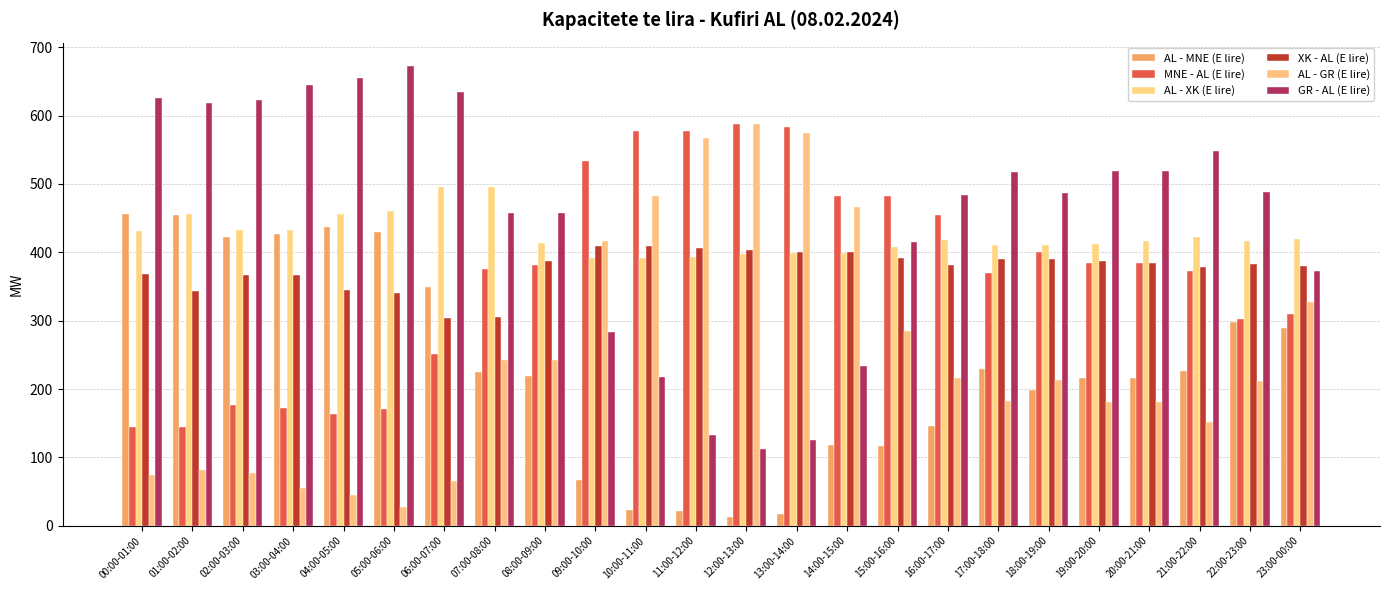

Reading left to right, what are all the values shown in this chart?

AL - MNE (E lire): 456.0	455.0	423.0	427.0	437.0	429.0	349.0	225.0	219.0	67.0	23.0	22.0	13.0	17.0	118.0	117.0	146.0	230.0	199.0	216.0	216.0	227.0	298.0	290.0
MNE - AL (E lire): 144.0	145.0	177.0	173.0	163.0	171.0	251.0	375.0	381.0	533.0	577.0	578.0	587.0	583.0	482.0	483.0	454.0	370.0	401.0	384.0	384.0	373.0	302.0	310.0
AL - XK (E lire): 431.0	456.0	433.0	433.0	455.5	460.0	495.4	494.8	413.0	391.0	391.0	393.0	397.0	399.0	399.0	408.0	418.0	410.0	410.0	412.0	416.0	422.0	417.0	420.0
XK - AL (E lire): 369.0	344.0	367.0	367.0	344.5	340.0	304.6	305.2	387.0	409.0	409.0	407.0	403.0	401.0	401.0	392.0	382.0	390.0	390.0	388.0	384.0	378.0	383.0	380.0
AL - GR (E lire): 75.0	82.0	77.0	55.0	45.0	27.0	65.0	243.0	243.0	416.0	483.0	567.0	587.0	575.0	466.0	285.0	216.0	182.0	213.0	181.0	181.0	152.0	212.0	327.0
GR - AL (E lire): 625.0	618.0	623.0	645.0	655.0	673.0	635.0	457.0	457.0	284.0	217.0	133.0	113.0	125.0	234.0	415.0	484.0	518.0	487.0	519.0	519.0	548.0	488.0	373.0